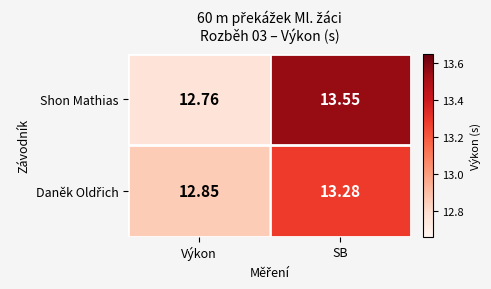

Which series has the widest spread of values?

Shon Mathias